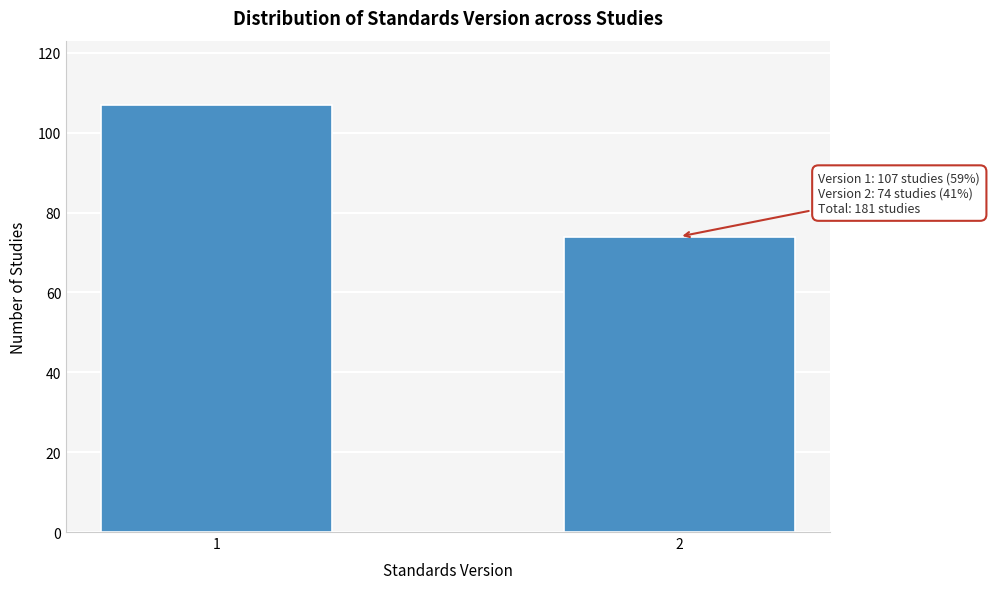

Reading right to left, what are all the values shown in this chart?

74	107